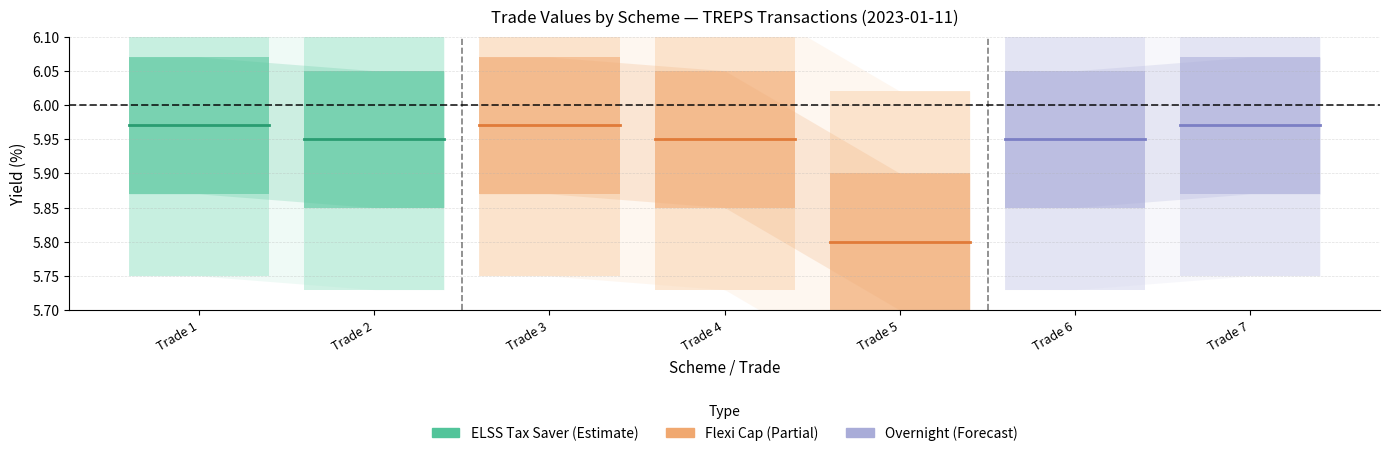

What is the smallest value displayed?

5.8